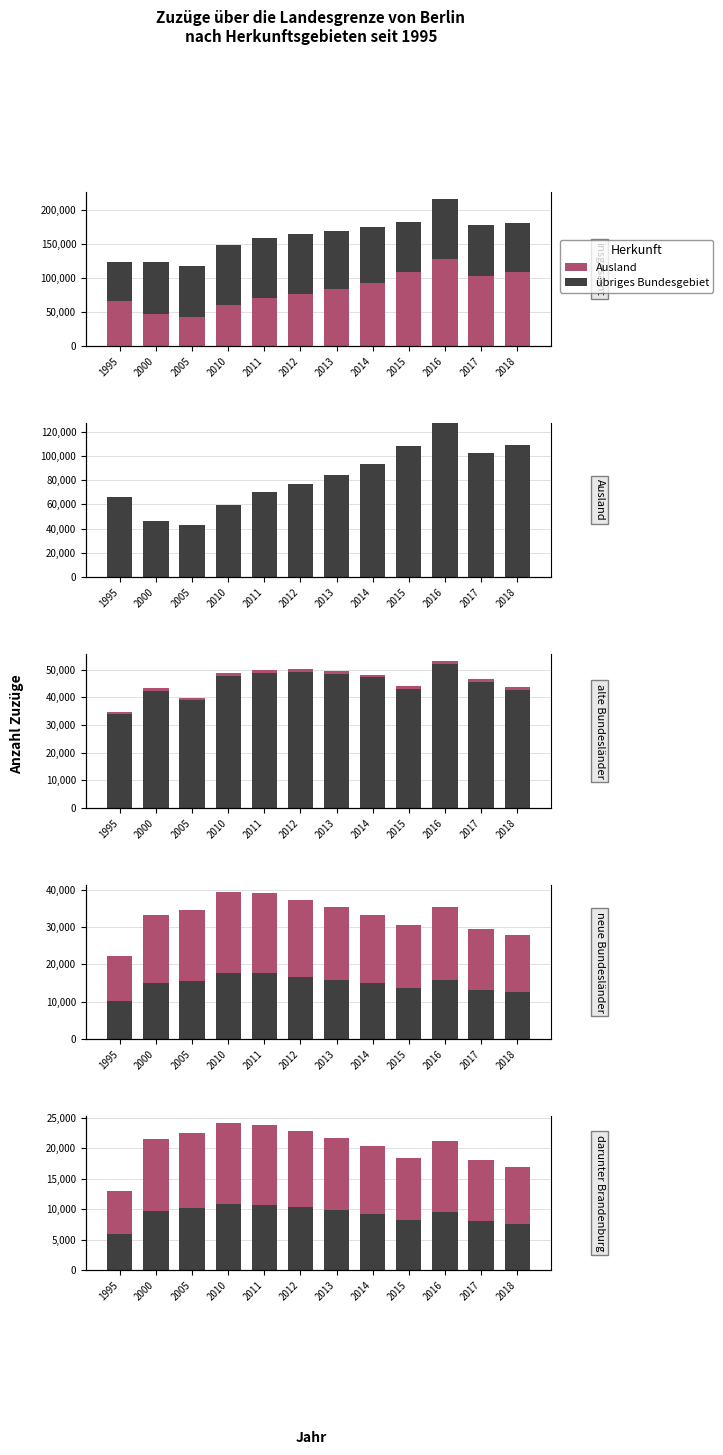

Reading left to right, extract all data points from this chart.

assigned: 7149.5	11861.3	12412.4	13263.3	13114.2	12568.0	11972.4	11254.7	10142.6	11632.0	9927.5	9333.5
unassigned: 5849.5	9704.7	10155.6	10851.7	10729.8	10282.9	9795.6	9208.3	8298.4	9517.0	8122.5	7636.5